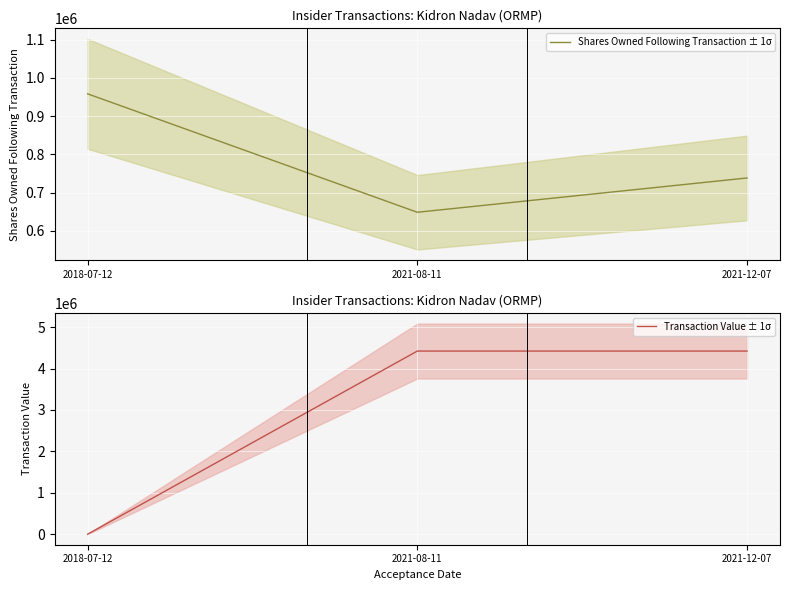

How many values in the Transaction Value ± 1σ series are below 4423144?

1